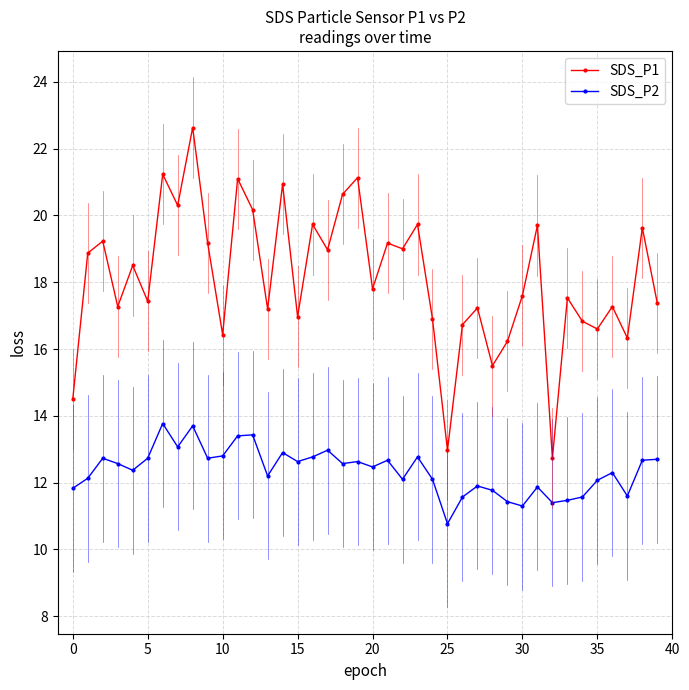

Rank the series by their maximum value, from lowest to highest.

SDS_P2, SDS_P1